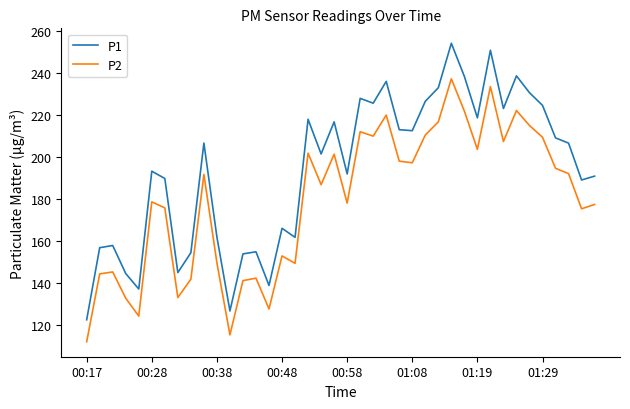

Which series has the largest total across all categories?

P1